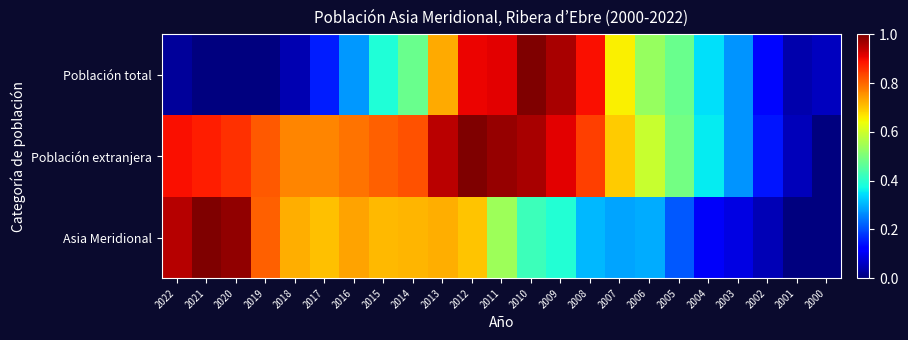

What is the maximum value shown in the chart?

1.0